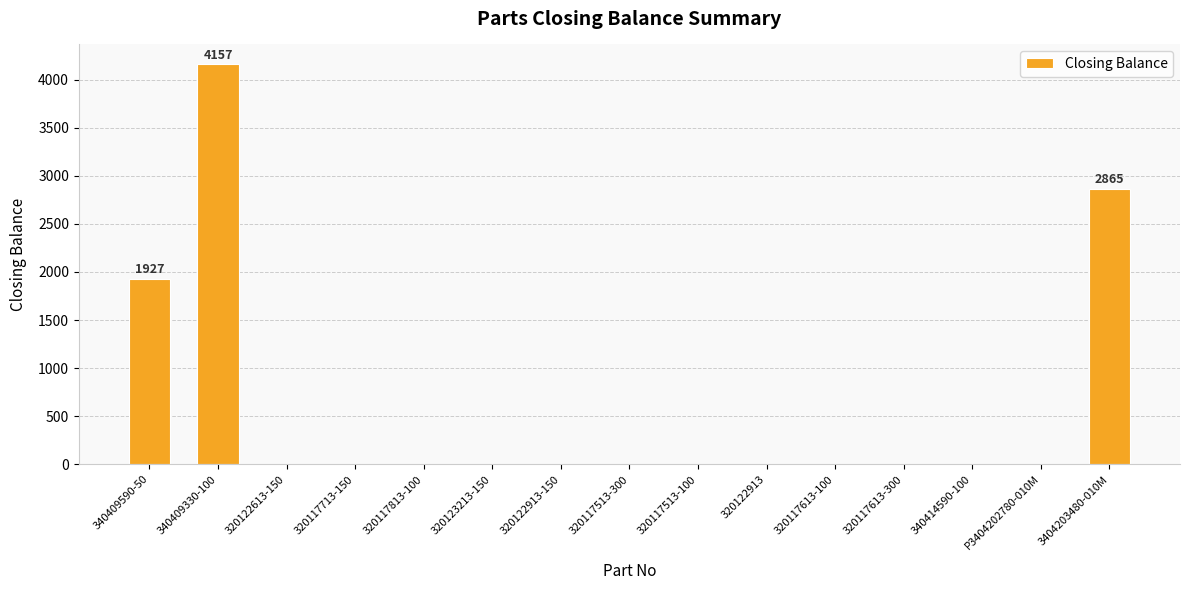

At which label is the value closest to 2078?

340409590-50